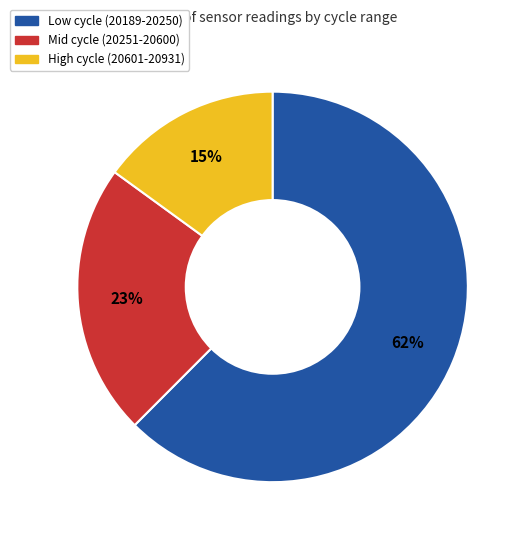

To the nearest percent, what percentage of the pie is Mid cycle (20251-20600)?

23%